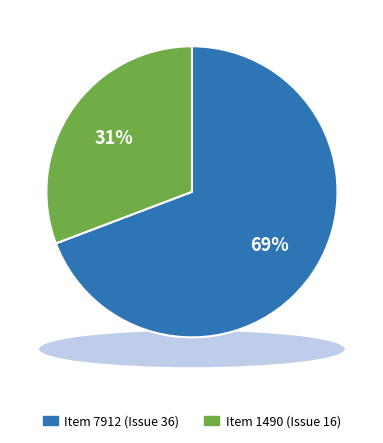

To the nearest percent, what percentage of the pie is Item 7912?

69%